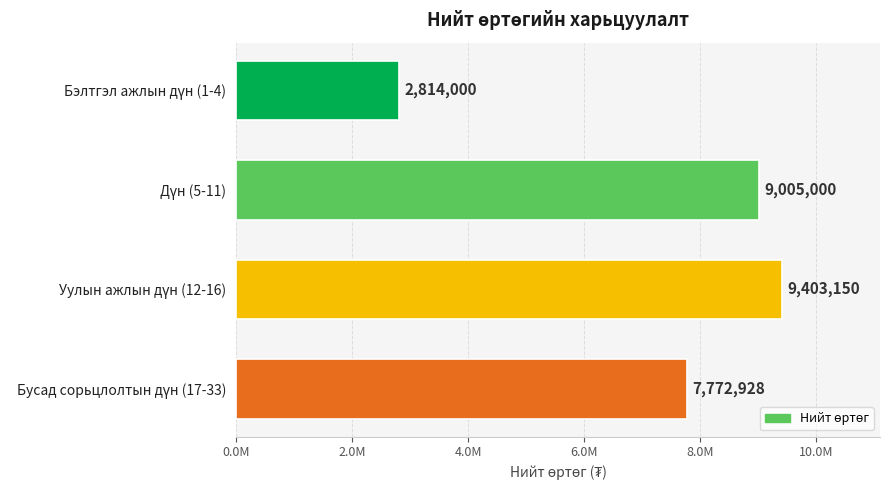

What is the sum of all values?

28995078